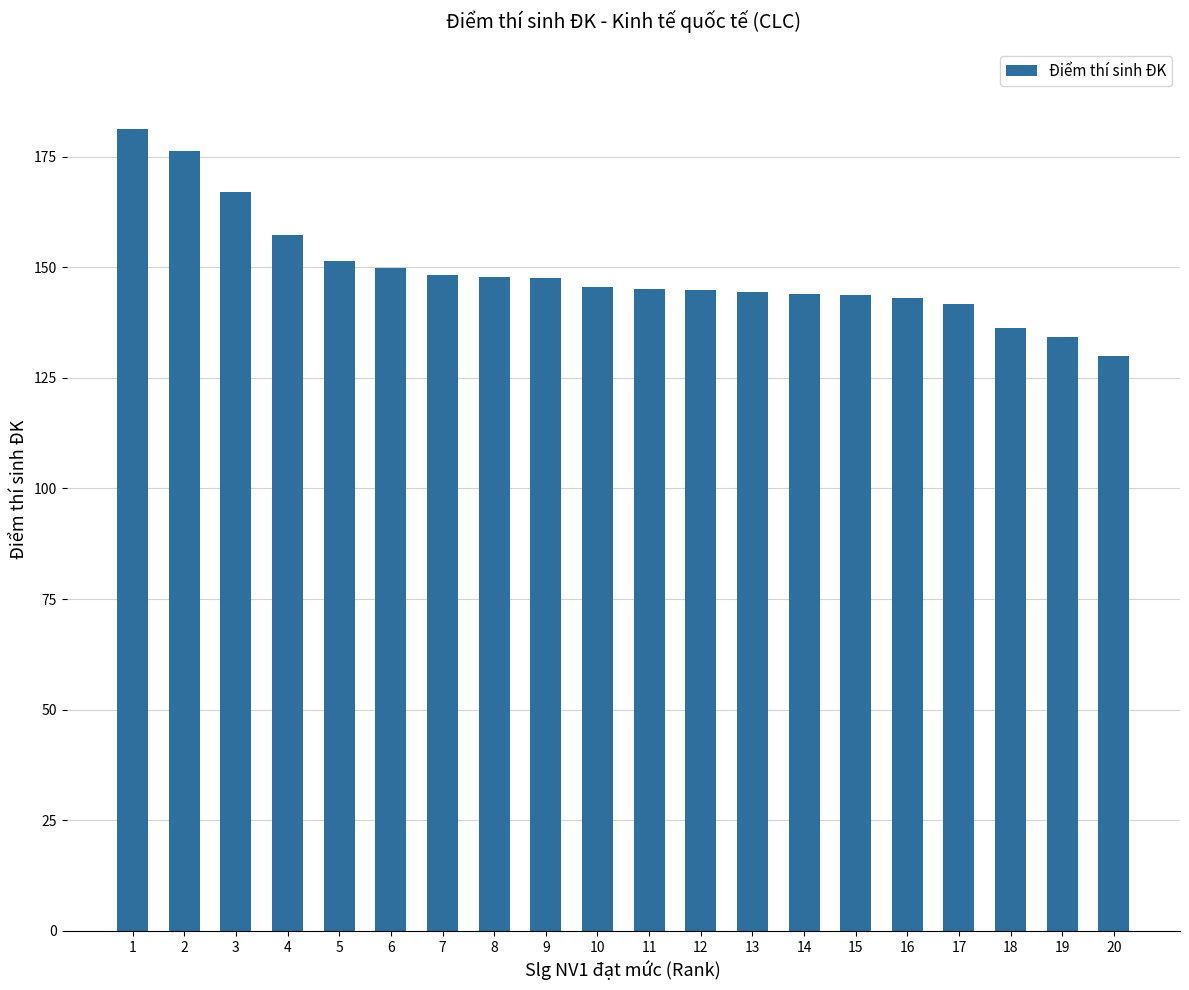

What is the average value?

149.0